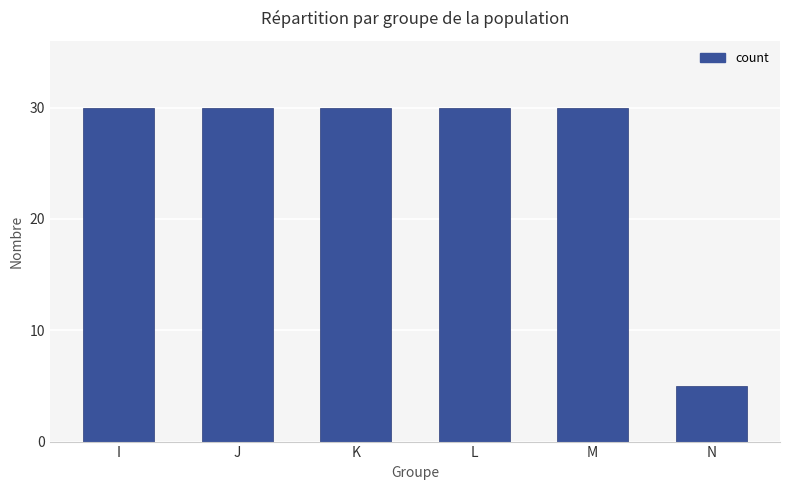

What is the greatest value displayed?

30